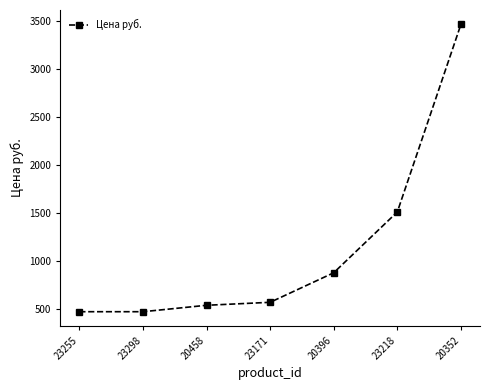

Between 20352 and 23171, which is larger?

20352